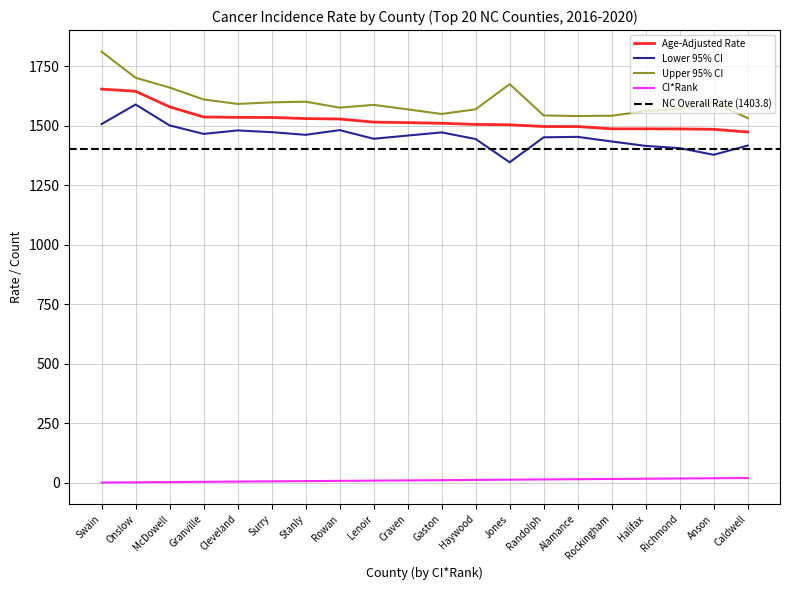

Rank the series at McDowell from highest to lowest value.

Upper 95% CI, Age-Adjusted Rate, Lower 95% CI, CI*Rank